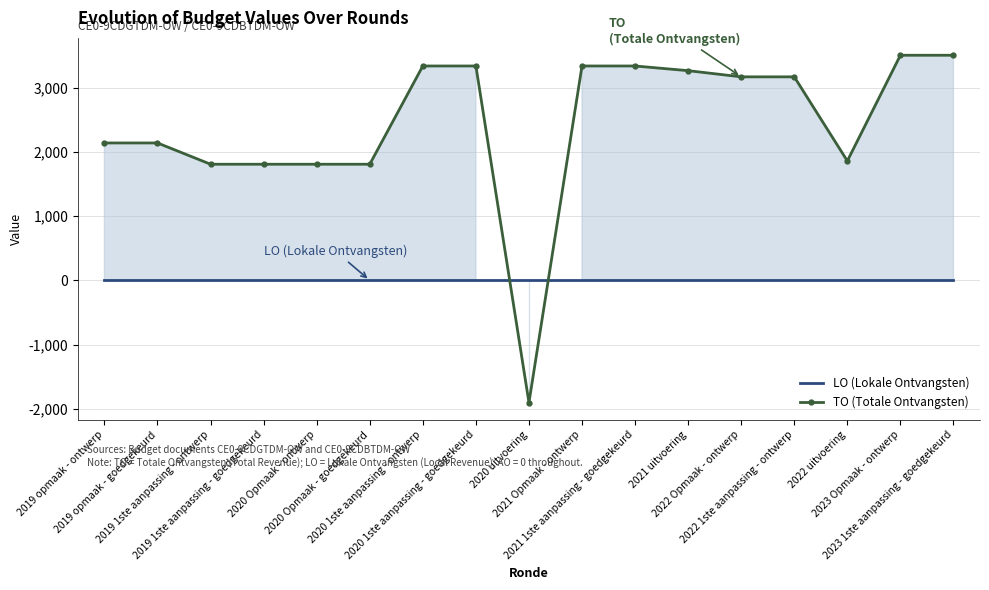

Reading left to right, what are all the values shown in this chart?

LO (Lokale Ontvangsten): 2019 opmaak - ontwerp=0	2019 opmaak - goedgekeurd=0	2019 1ste aanpassing - ontwerp=0	2019 1ste aanpassing - goedgekeurd=0	2020 Opmaak - ontwerp=0	2020 Opmaak - goedgekeurd=0	2020 1ste aanpassing - ontwerp=0	2020 1ste aanpassing - goedgekeurd=0	2020 uitvoering=0	2021 Opmaak - ontwerp=0	2021 1ste aanpassing - goedgekeurd=0	2021 uitvoering=0	2022 Opmaak - ontwerp=0	2022 1ste aanpassing - ontwerp=0	2022 uitvoering=0	2023 Opmaak - ontwerp=0	2023 1ste aanpassing - goedgekeurd=0
TO (Totale Ontvangsten): 2019 opmaak - ontwerp=2138	2019 opmaak - goedgekeurd=2138	2019 1ste aanpassing - ontwerp=1807	2019 1ste aanpassing - goedgekeurd=1807	2020 Opmaak - ontwerp=1807	2020 Opmaak - goedgekeurd=1807	2020 1ste aanpassing - ontwerp=3336	2020 1ste aanpassing - goedgekeurd=3336	2020 uitvoering=-1902	2021 Opmaak - ontwerp=3336	2021 1ste aanpassing - goedgekeurd=3336	2021 uitvoering=3263	2022 Opmaak - ontwerp=3167	2022 1ste aanpassing - ontwerp=3167	2022 uitvoering=1858	2023 Opmaak - ontwerp=3503	2023 1ste aanpassing - goedgekeurd=3503